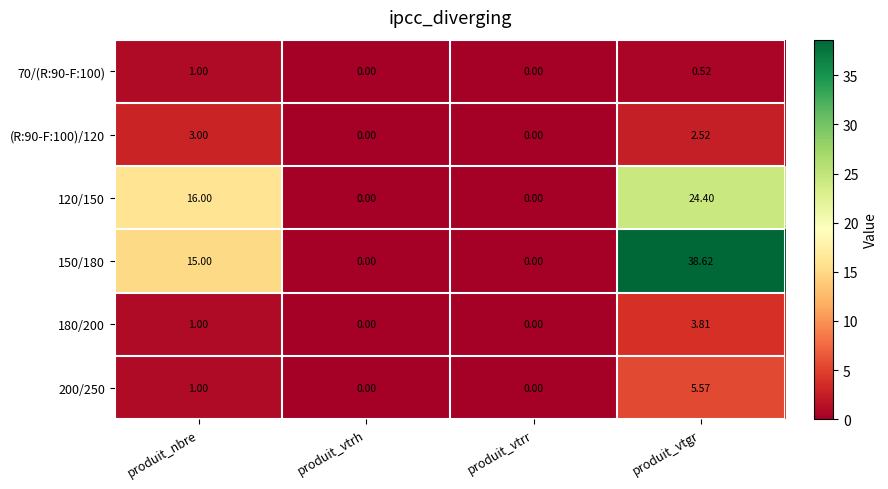

Count the number of data series in this chart.

6